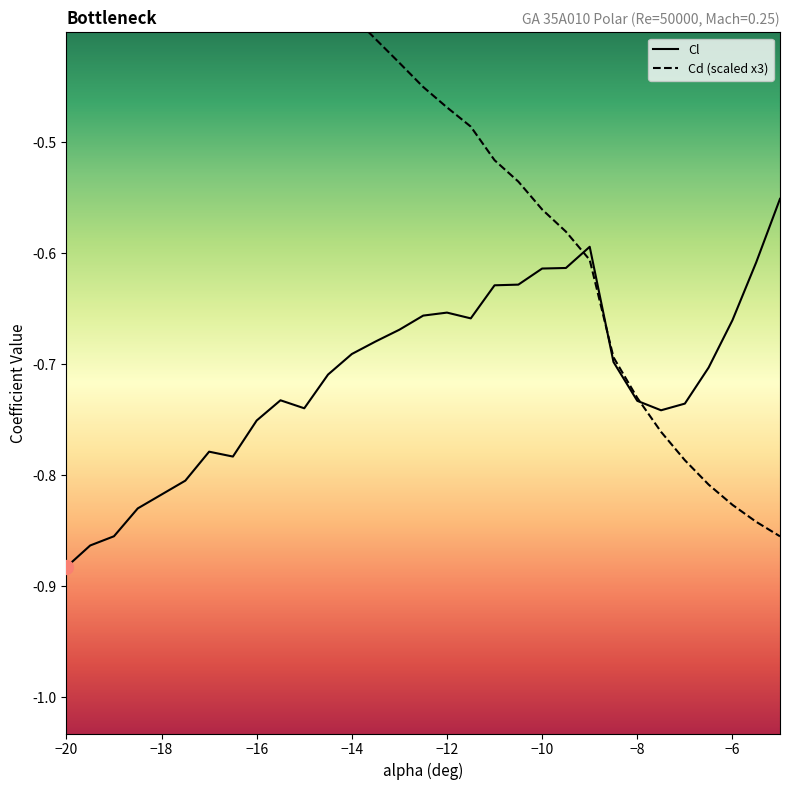

What is the approximate value of Cd at -14?

-0.4